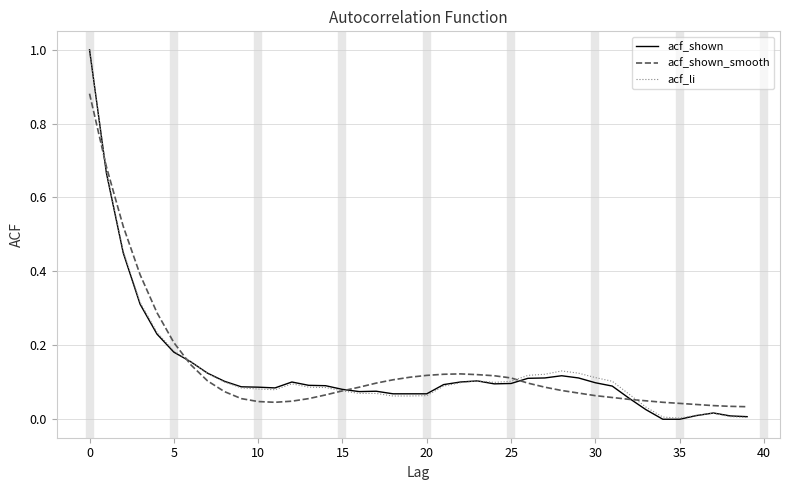

What is the maximum value shown in the chart?

1.0